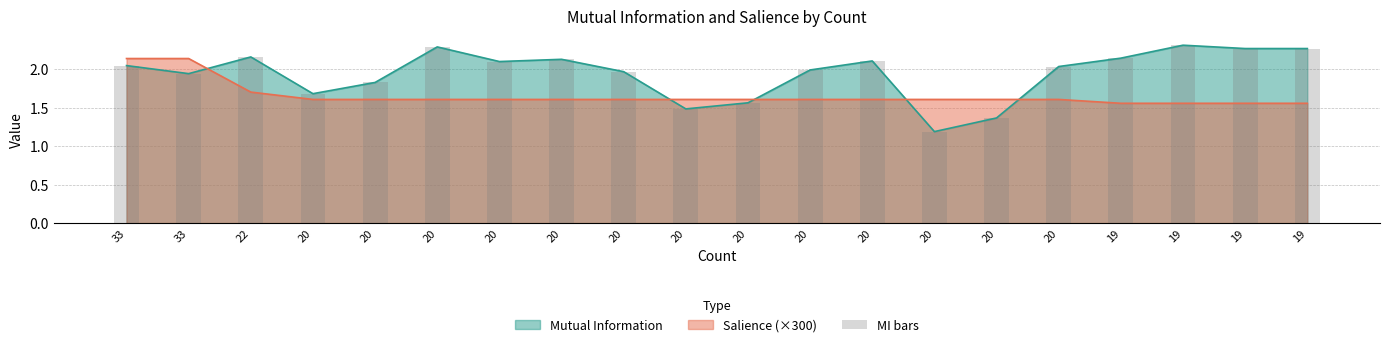

Rank the categories by value from highest to lowest.

19, 20, 19, 19, 22, 19, 20, 20, 20, 33, 20, 20, 20, 33, 20, 20, 20, 20, 20, 20